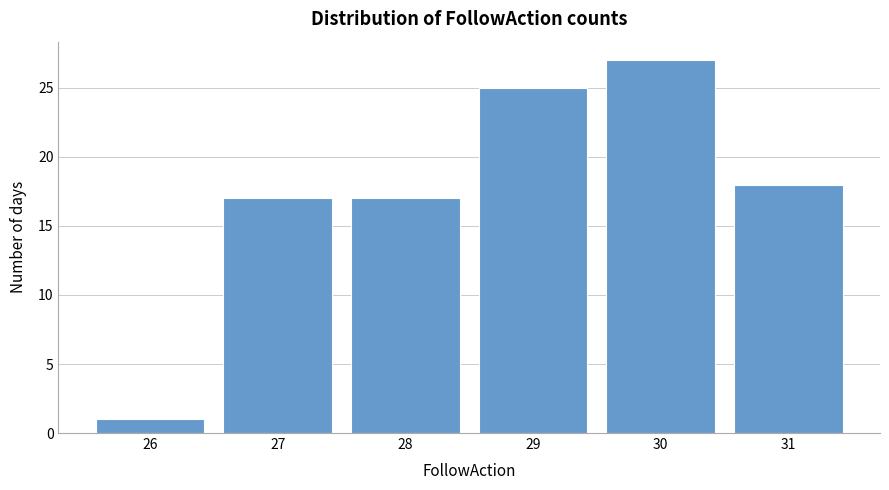

Reading left to right, list all the values displayed in this chart.

1	17	17	25	27	18